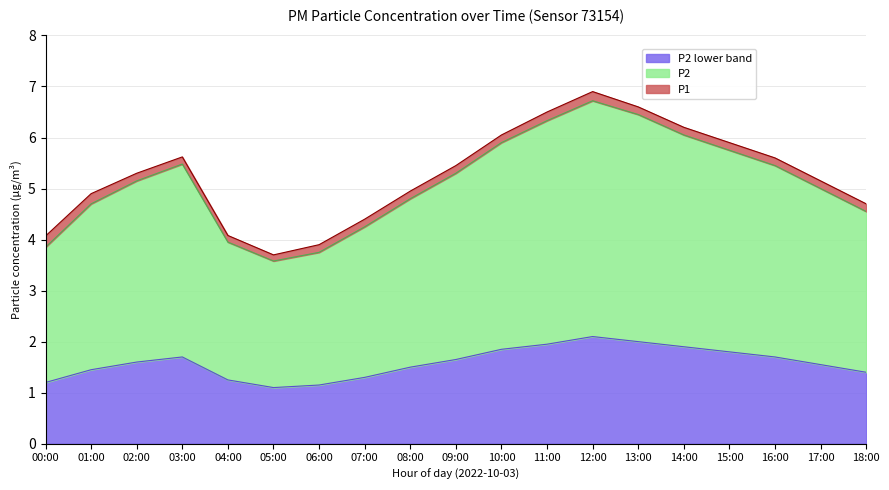

What is the difference between the P2 values at 18:00 and 12:00?

2.2